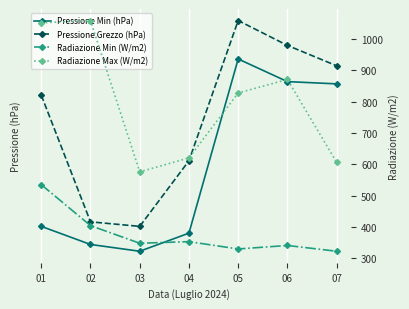

At 01, list the series in order from smallest to largest.

Radiazione Min (W/m2), Pressione Min (hPa), Pressione Grezzo (hPa), Radiazione Max (W/m2)